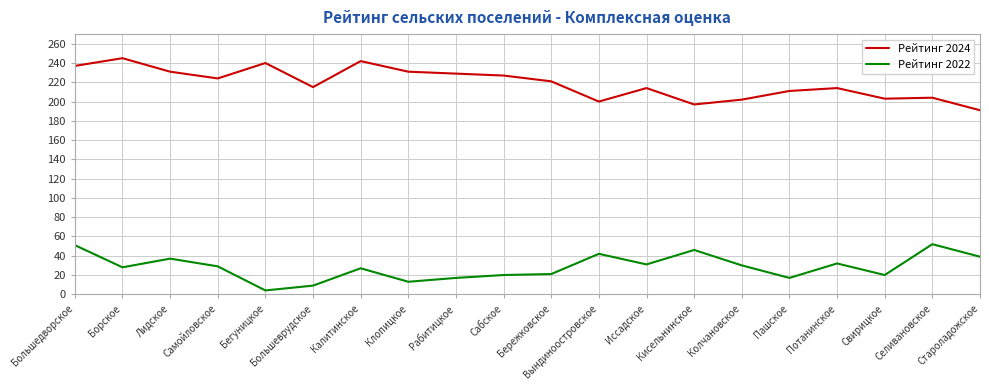

What is the spread (max minus min) of values at Сабское?

207